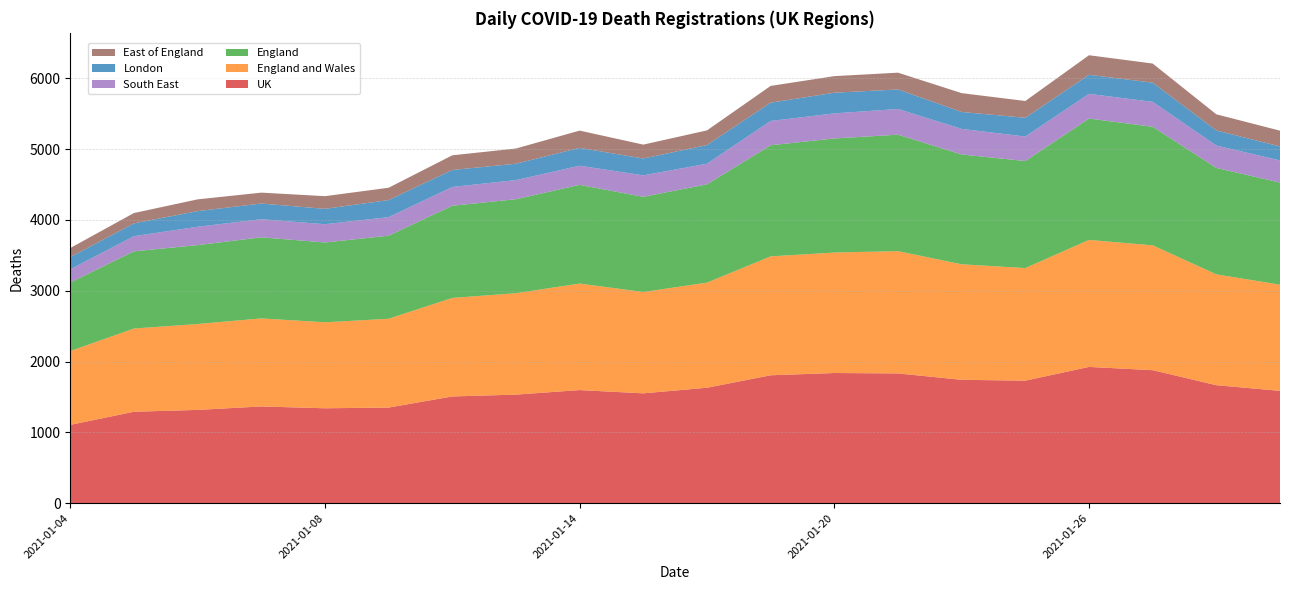

Reading left to right, list all the values displayed in this chart.

UK: 2021-01-04=1106	2021-01-05=1291	2021-01-06=1317	2021-01-07=1366	2021-01-08=1340	2021-01-11=1350	2021-01-12=1507	2021-01-13=1533	2021-01-14=1597	2021-01-15=1551	2021-01-18=1630	2021-01-19=1806	2021-01-20=1838	2021-01-21=1832	2021-01-22=1742	2021-01-25=1730	2021-01-26=1924	2021-01-27=1878	2021-01-28=1666	2021-01-29=1586
England and Wales: 2021-01-04=1042	2021-01-05=1175	2021-01-06=1213	2021-01-07=1243	2021-01-08=1214	2021-01-11=1254	2021-01-12=1391	2021-01-13=1432	2021-01-14=1504	2021-01-15=1431	2021-01-18=1484	2021-01-19=1679	2021-01-20=1701	2021-01-21=1727	2021-01-22=1631	2021-01-25=1590	2021-01-26=1793	2021-01-27=1763	2021-01-28=1565	2021-01-29=1499
England: 2021-01-04=968	2021-01-05=1090	2021-01-06=1114	2021-01-07=1145	2021-01-08=1127	2021-01-11=1173	2021-01-12=1302	2021-01-13=1327	2021-01-14=1394	2021-01-15=1344	2021-01-18=1388	2021-01-19=1569	2021-01-20=1611	2021-01-21=1644	2021-01-22=1551	2021-01-25=1511	2021-01-26=1714	2021-01-27=1674	2021-01-28=1503	2021-01-29=1442
South East: 2021-01-04=186	2021-01-05=214	2021-01-06=259	2021-01-07=256	2021-01-08=258	2021-01-11=262	2021-01-12=265	2021-01-13=270	2021-01-14=270	2021-01-15=303	2021-01-18=291	2021-01-19=343	2021-01-20=354	2021-01-21=363	2021-01-22=361	2021-01-25=346	2021-01-26=349	2021-01-27=352	2021-01-28=316	2021-01-29=313
London: 2021-01-04=172	2021-01-05=181	2021-01-06=221	2021-01-07=221	2021-01-08=217	2021-01-11=241	2021-01-12=240	2021-01-13=231	2021-01-14=252	2021-01-15=238	2021-01-18=264	2021-01-19=258	2021-01-20=292	2021-01-21=276	2021-01-22=239	2021-01-25=265	2021-01-26=269	2021-01-27=271	2021-01-28=213	2021-01-29=197
East of England: 2021-01-04=129	2021-01-05=146	2021-01-06=166	2021-01-07=154	2021-01-08=179	2021-01-11=174	2021-01-12=207	2021-01-13=215	2021-01-14=244	2021-01-15=196	2021-01-18=207	2021-01-19=237	2021-01-20=234	2021-01-21=237	2021-01-22=266	2021-01-25=237	2021-01-26=276	2021-01-27=270	2021-01-28=228	2021-01-29=223